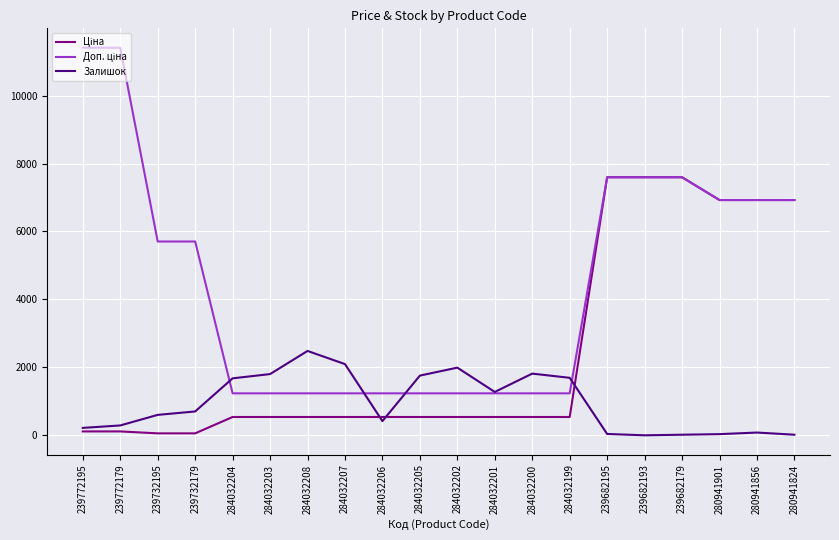

True or false: Залишок has a value of 17.0 at 280941824.

True